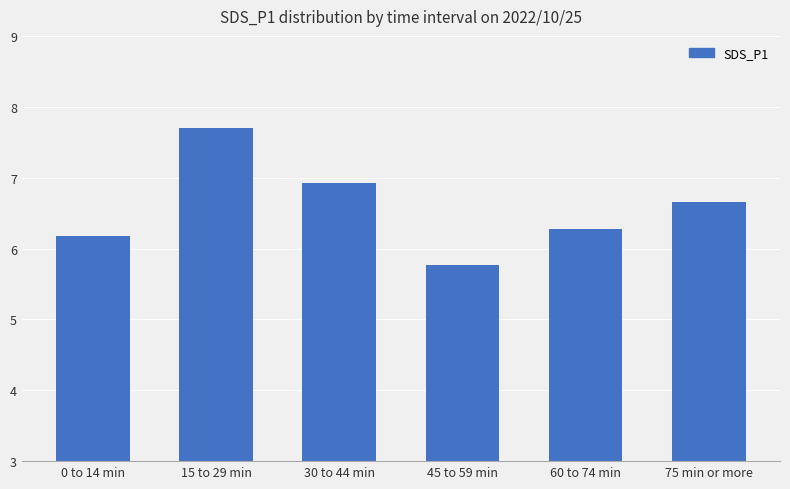

What is the sum of the values at 45 to 59 min and 0 to 14 min?

11.9